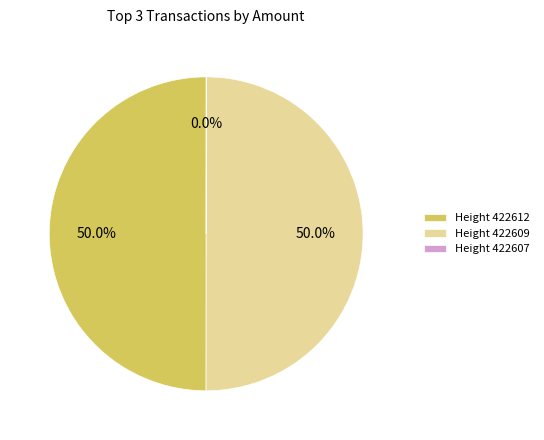

What is the total percentage of Height 422612 and Height 422609?

100.0%